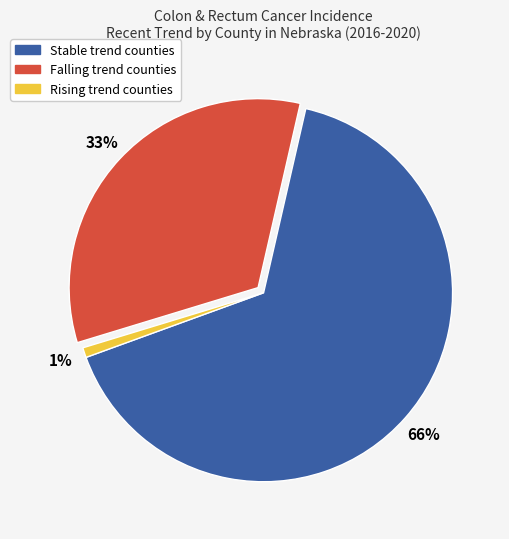

Does any single category account for the majority?

Yes